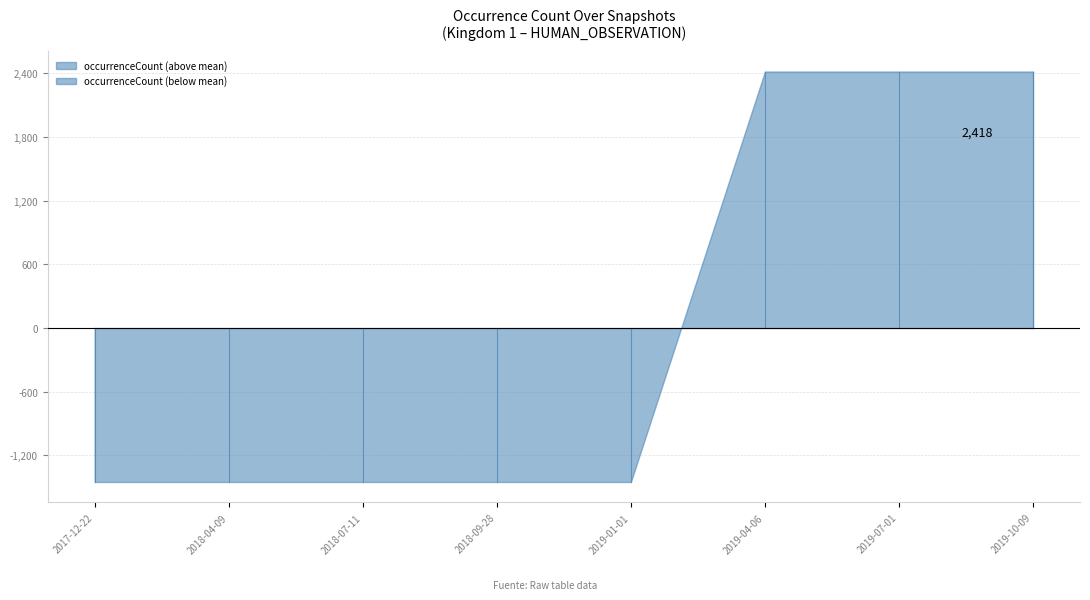

List the labels in order of value, largest first.

2019-04-06, 2019-07-01, 2019-10-09, 2017-12-22, 2018-04-09, 2018-07-11, 2018-09-28, 2019-01-01